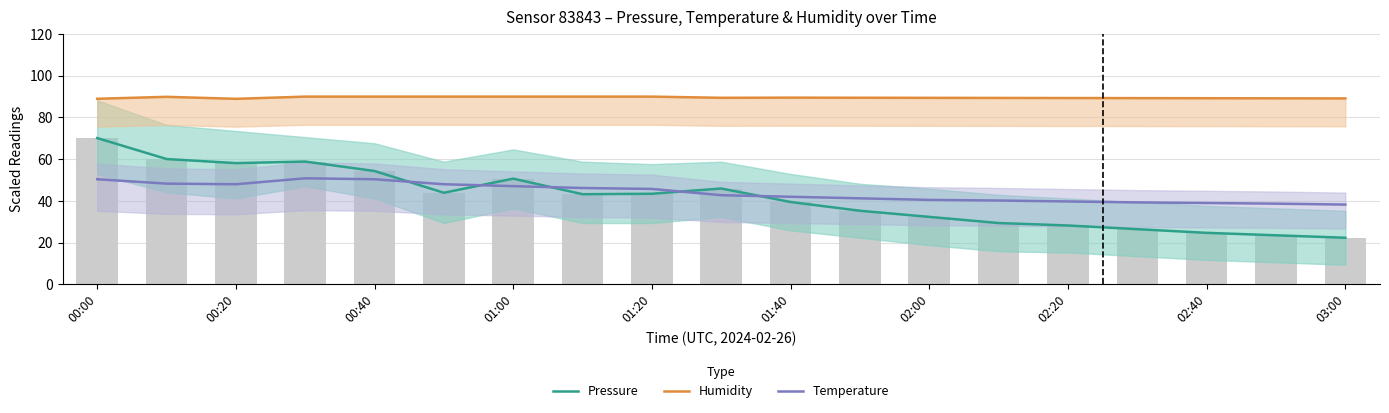

Is it true that Humidity equals 89.4 at 02:00?

True